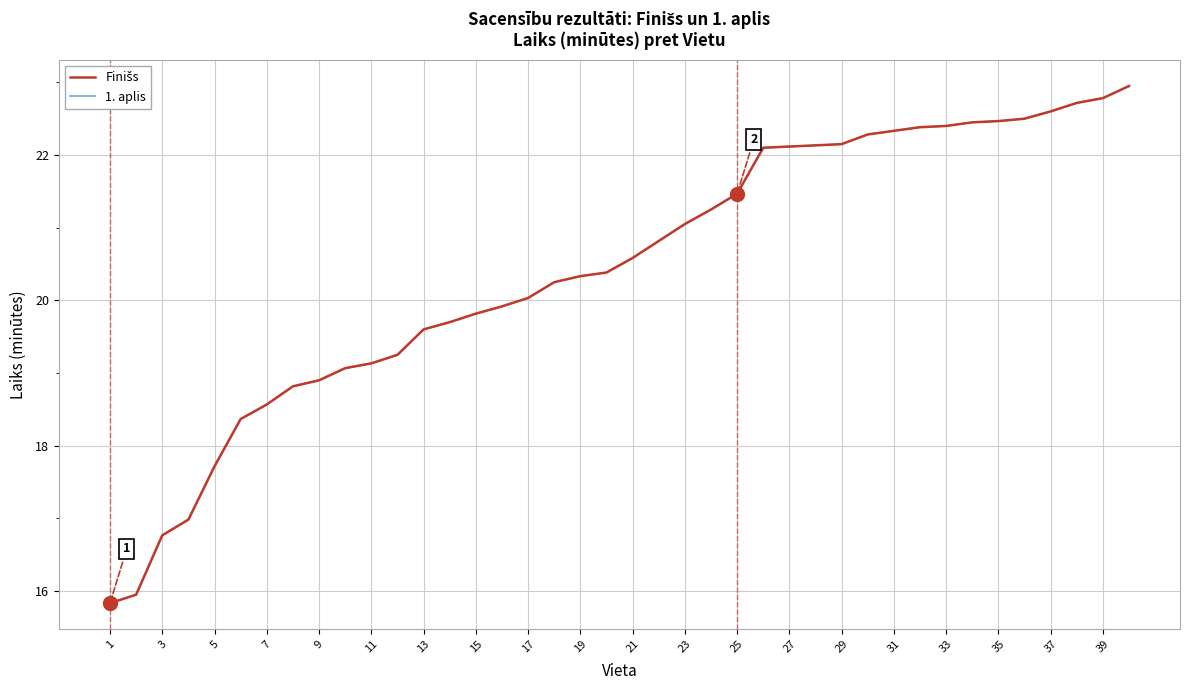

Reading left to right, what are all the values shown in this chart?

Finišs: 15.8	15.9	16.8	17.0	17.7	18.4	18.6	18.8	18.9	19.1	19.1	19.2	19.6	19.7	19.8	19.9	20.0	20.2	20.3	20.4	20.6	20.8	21.1	21.2	21.5	22.1	22.1	22.1	22.1	22.3	22.3	22.4	22.4	22.4	22.5	22.5	22.6	22.7	22.8	22.9
1. aplis: 15.8	15.9	16.8	17.0	17.7	18.4	18.6	18.8	18.9	19.1	19.1	19.2	19.6	19.7	19.8	19.9	20.0	20.2	20.3	20.4	20.6	20.8	21.1	21.2	21.5	22.1	22.1	22.1	22.1	22.3	22.3	22.4	22.4	22.4	22.5	22.5	22.6	22.7	22.8	22.9